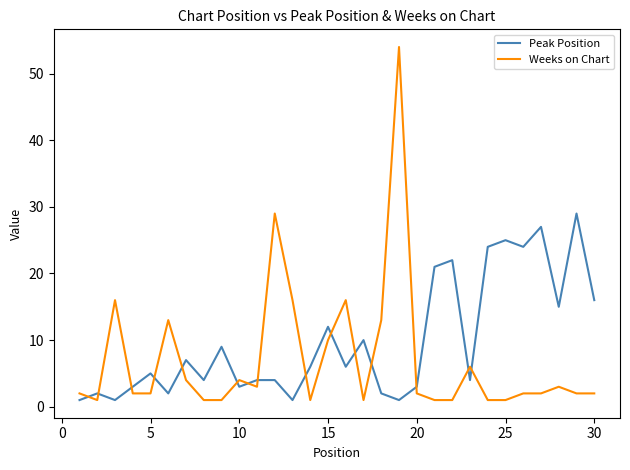

What is the highest value of the Peak Position series?

29